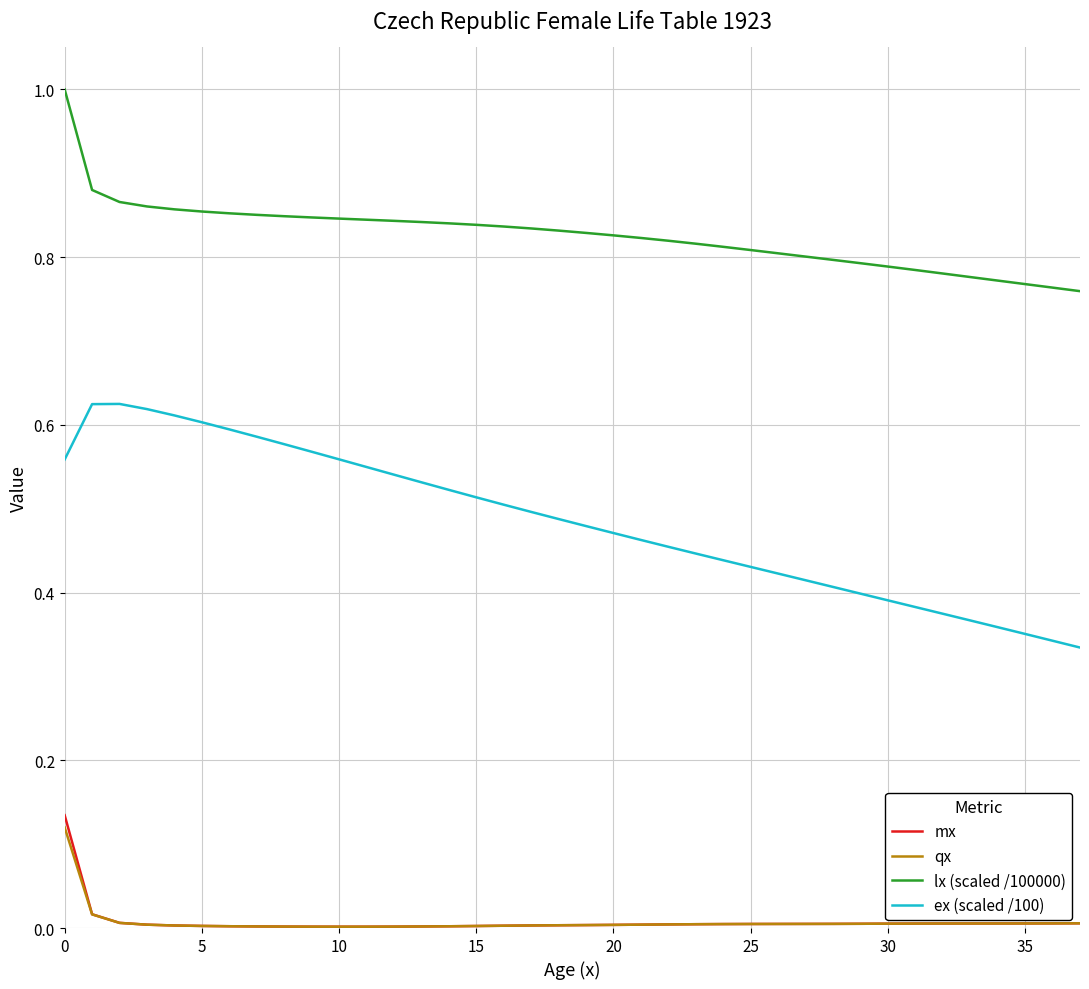

Which series has the widest spread of values?

ex (scaled /100)